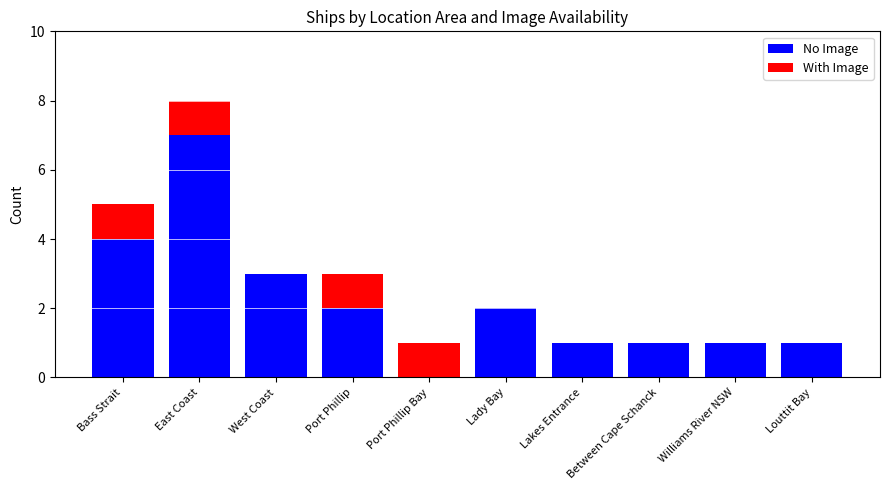

Which category has the highest value in the No Image series?

East Coast